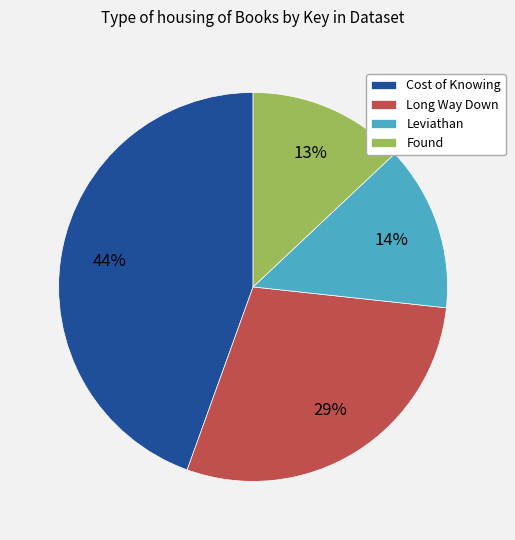

Is there any slice that represents more than half of the pie?

No